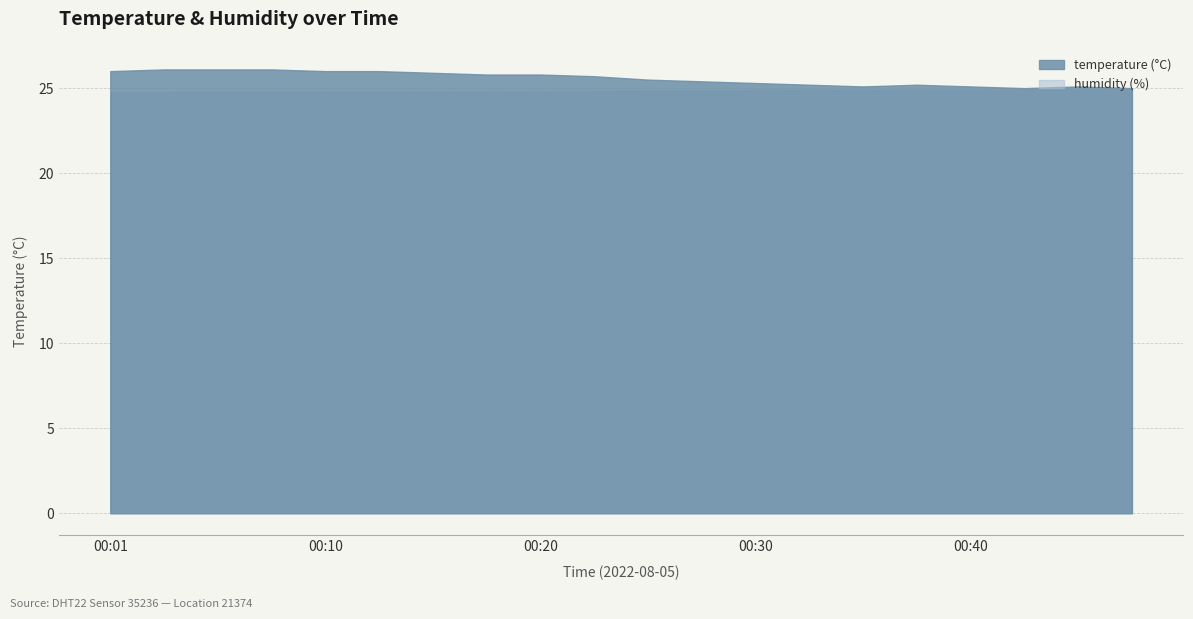

Is it true that humidity equals 36.0 at 00:27?

False